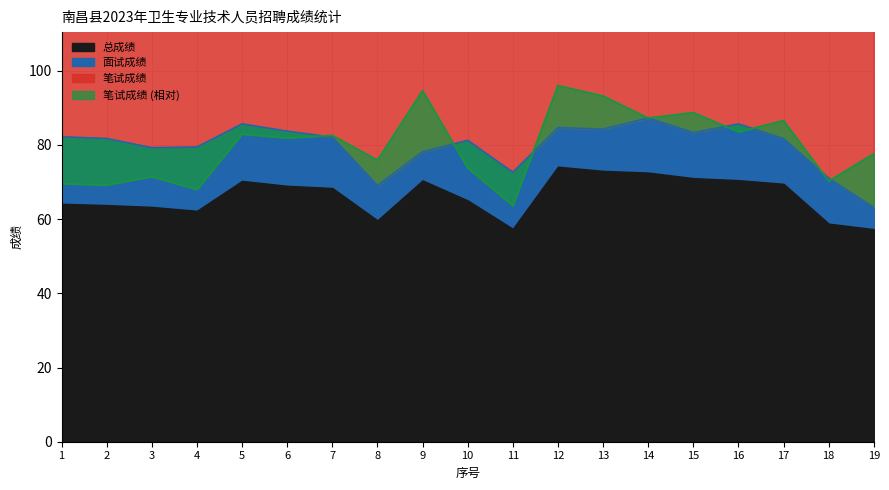

At which category is the sum across all series the highest?

12